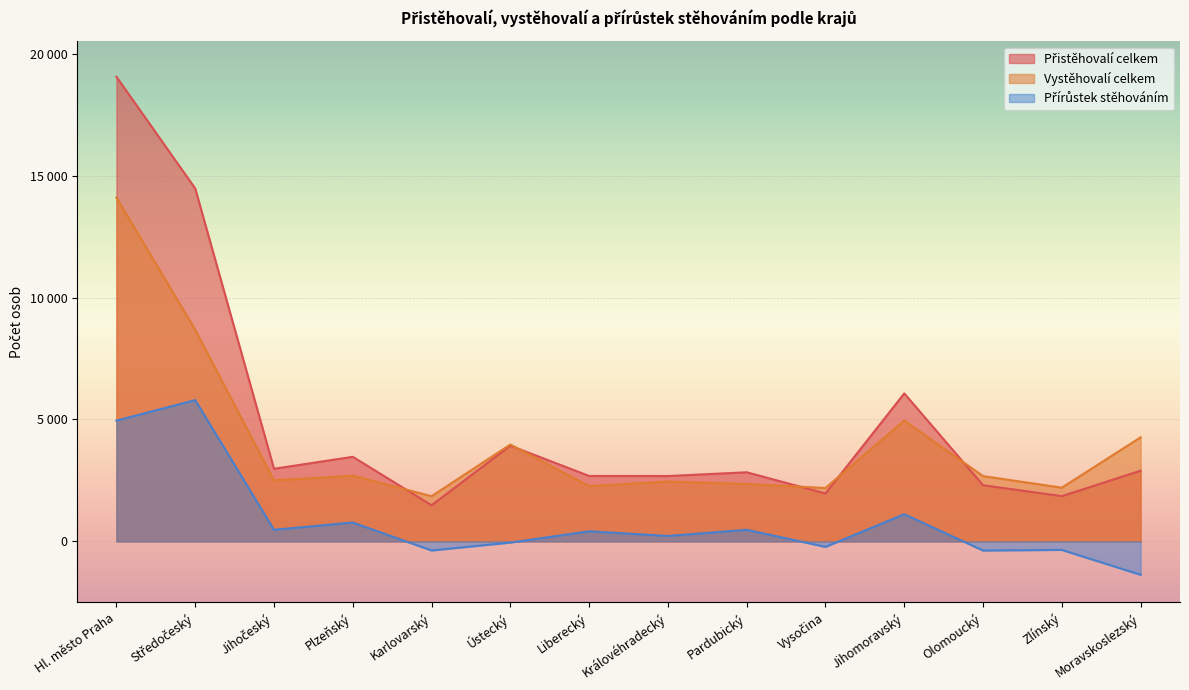

Which label corresponds to the largest value in the chart?

Hl. město Praha